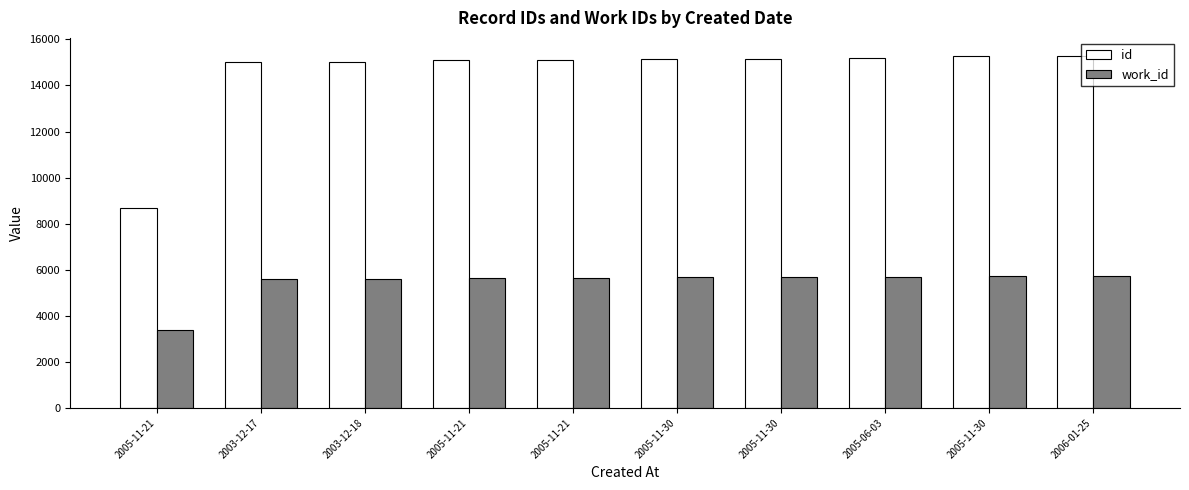

Read the id value at 2006-01-25.

15299